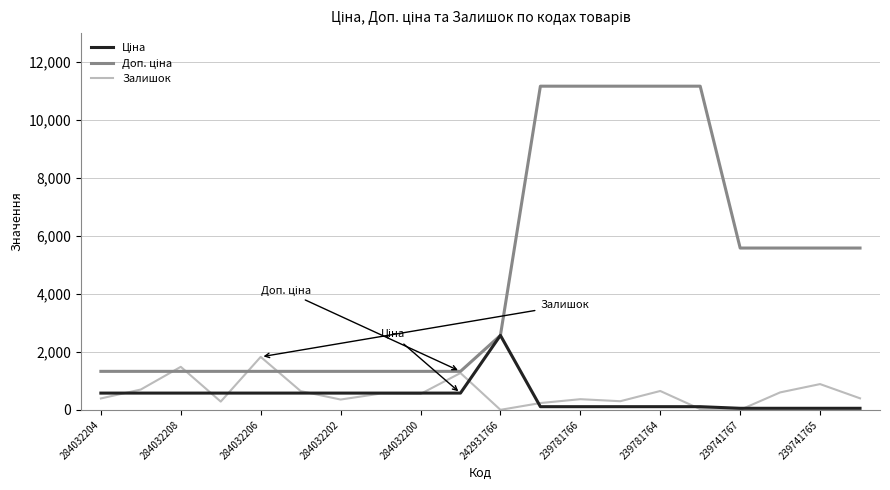

What is the maximum value shown in the chart?

11169.0